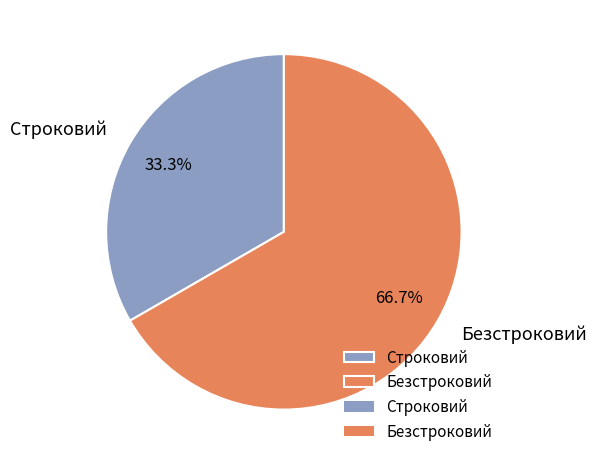

To the nearest percent, what percentage of the pie is Безстроковий?

67%